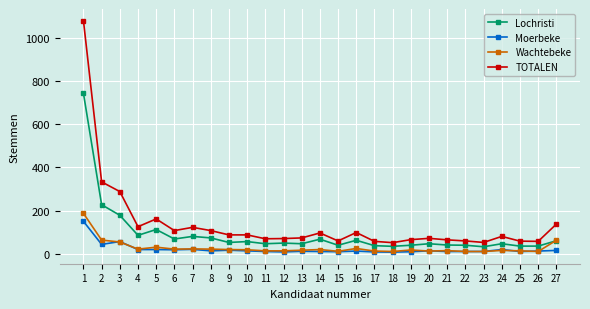

Where is the first local minimum for Lochristi?

4